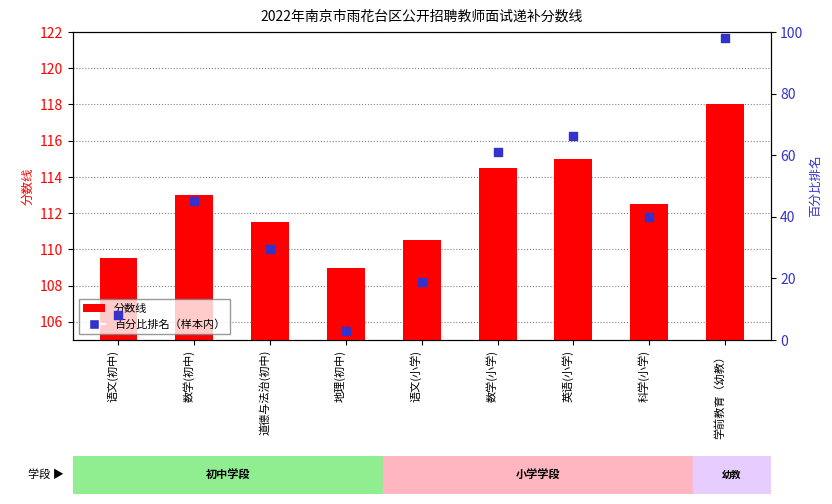

Which series reaches the maximum Y coordinate?

分数线